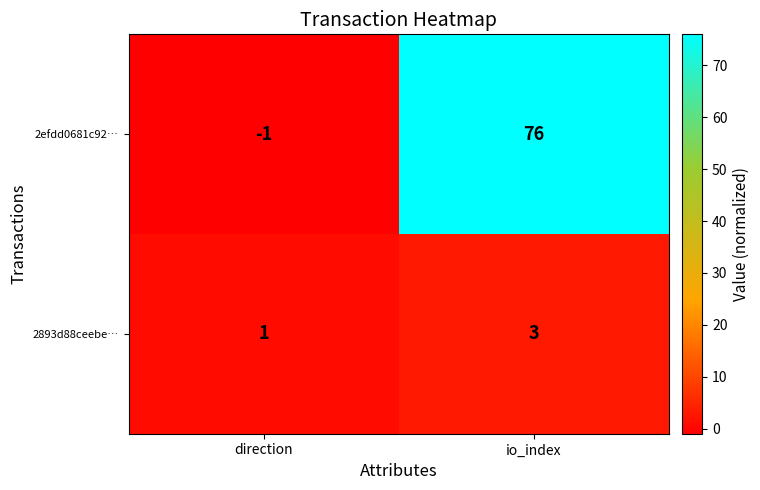

Between direction and io_index, which series saw the biggest shift?

2efdd0681c92…